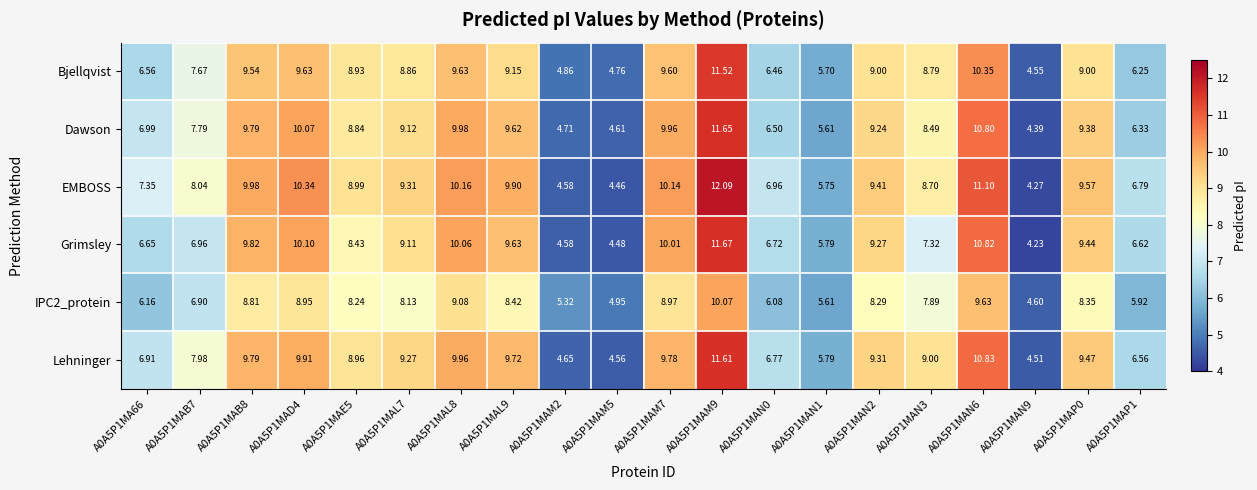

Which series has the largest total across all categories?

EMBOSS